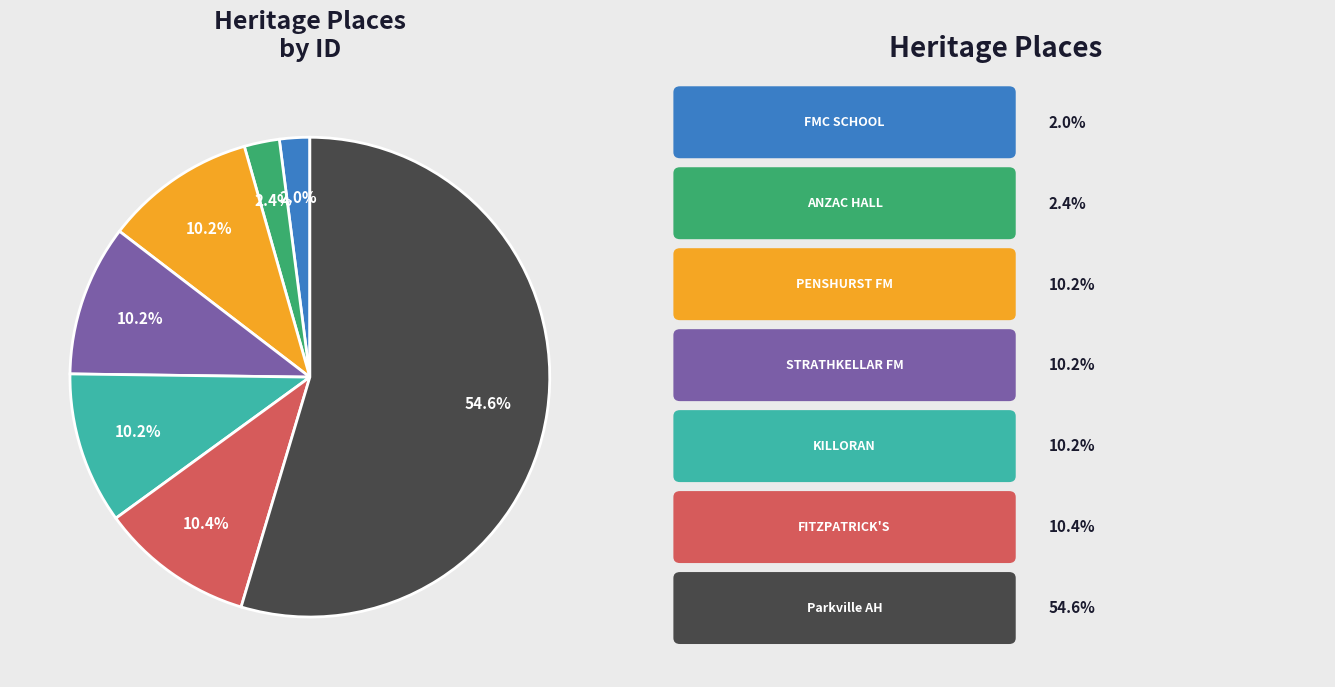

Is there any slice that represents more than half of the pie?

Yes